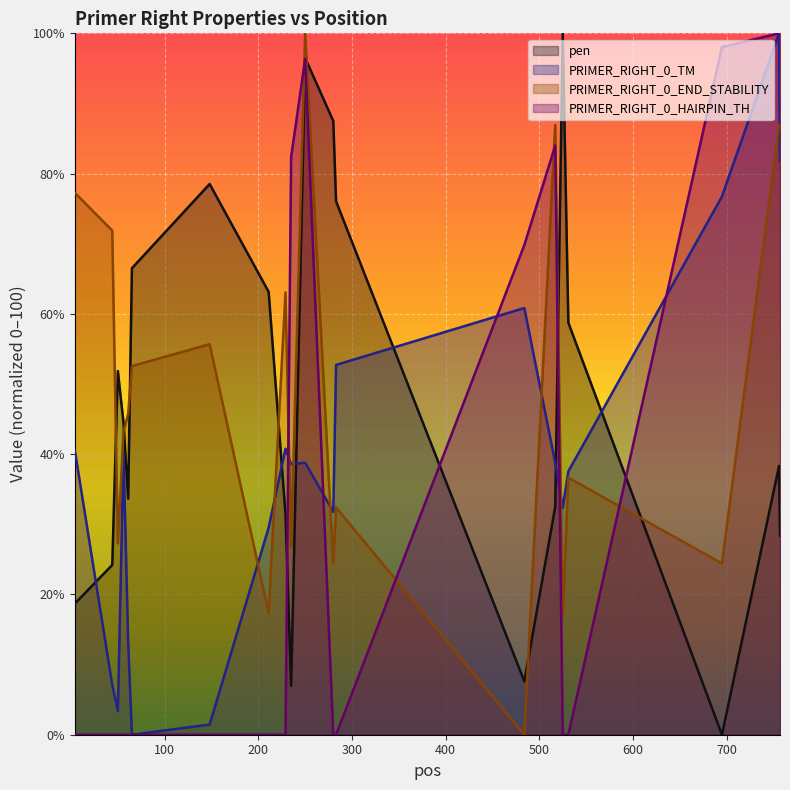

What is the difference between the second highest and minimum values in the pen series?

96.5